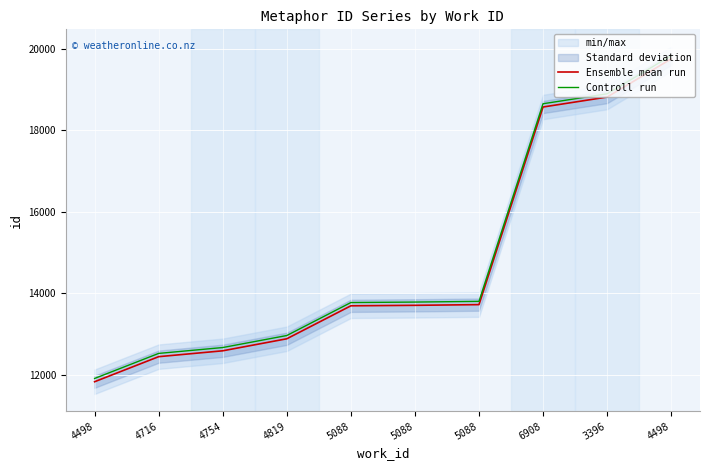

What is the value of the Ensemble mean run point at the 7th from the left?

13687